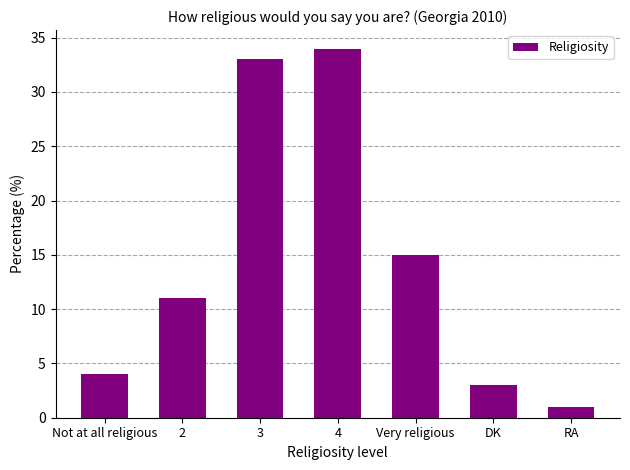

What is the value of the 3rd bar from the left?

33